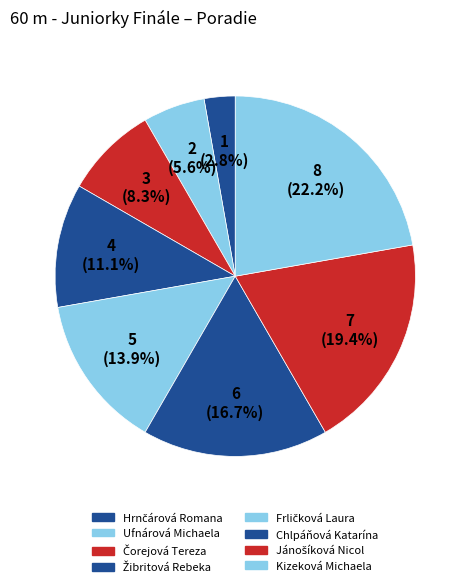

Rank the categories by value from highest to lowest.

Kizeková Michaela, Jánošíková Nicol, Chlpáňová Katarína, Frličková Laura, Žibritová Rebeka, Čorejová Tereza, Ufnárová Michaela, Hrnčárová Romana